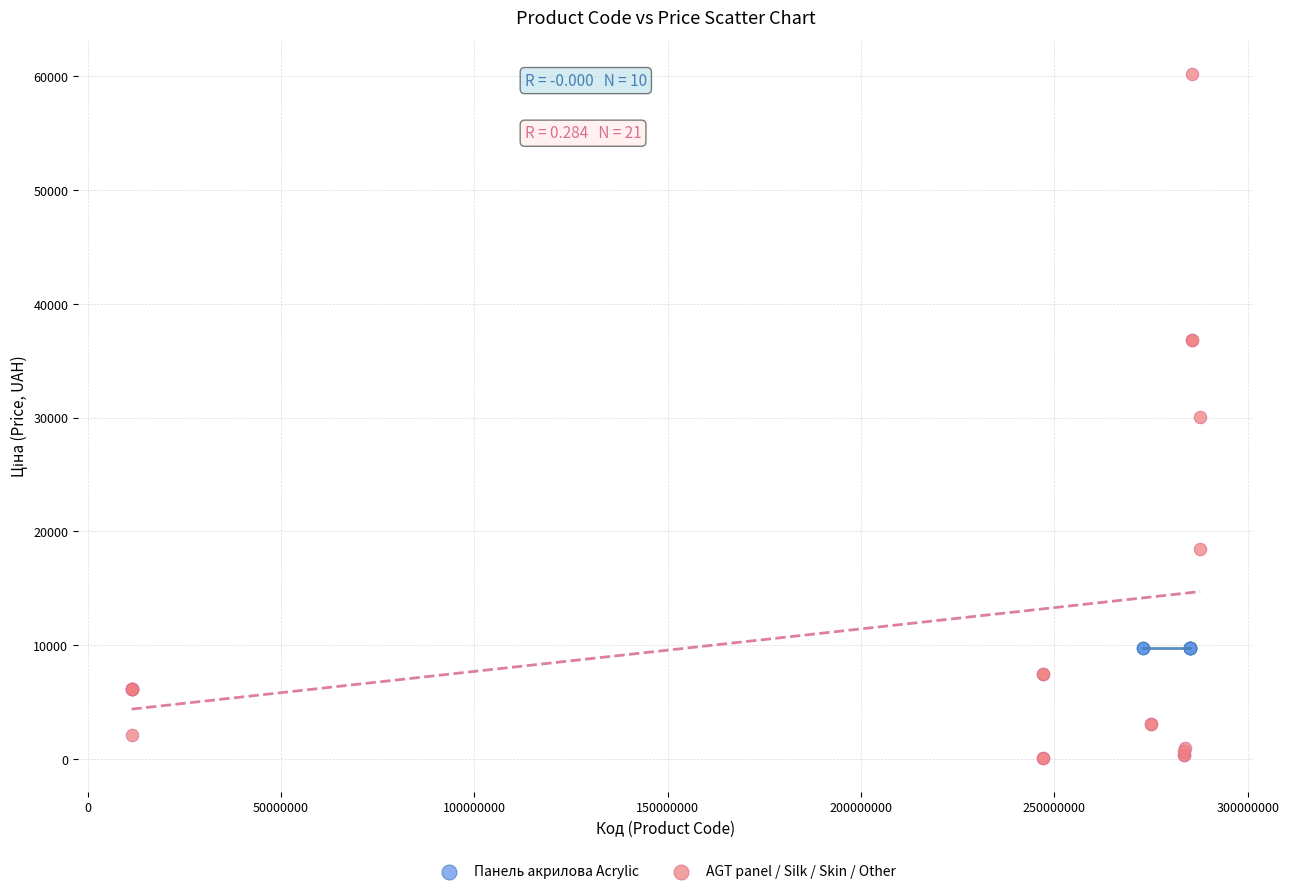

Which series contains the highest Y value?

AGT panel / Silk / Skin / Other